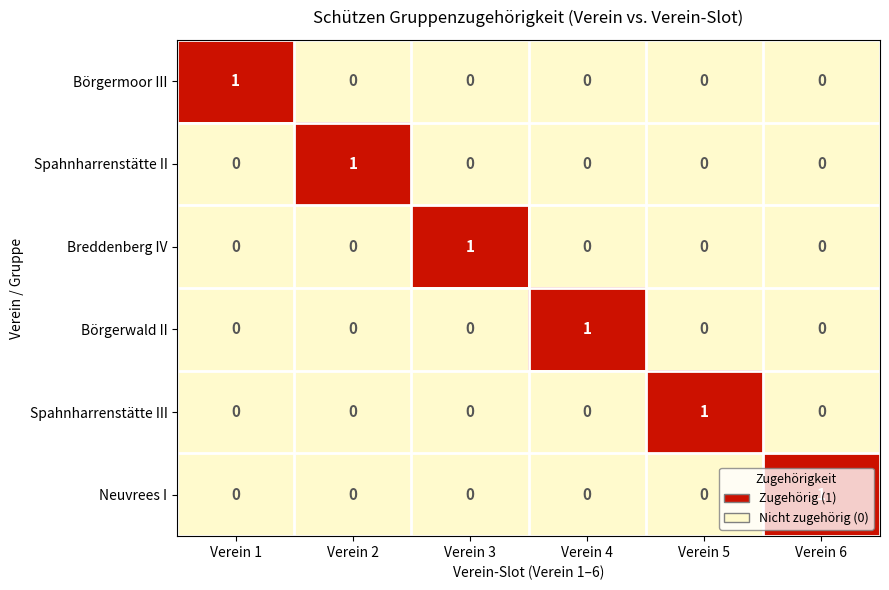

How many series are shown in this chart?

6